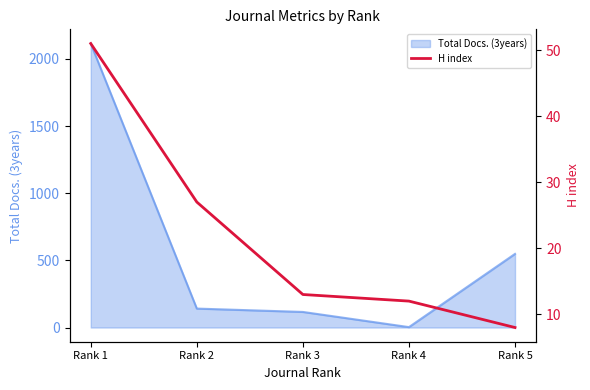

What is the greatest value displayed?

51